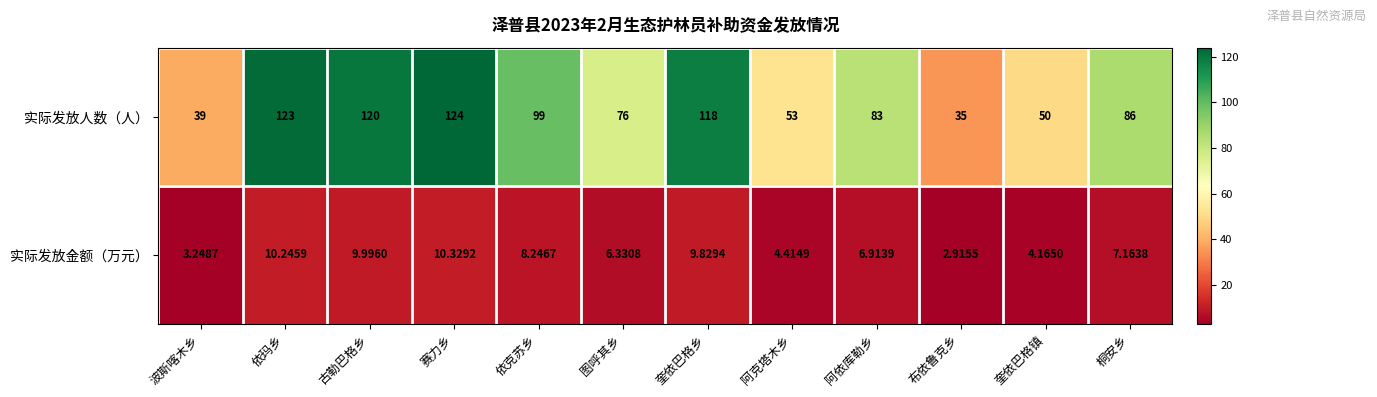

Which series has the largest total across all categories?

实际发放人数（人）